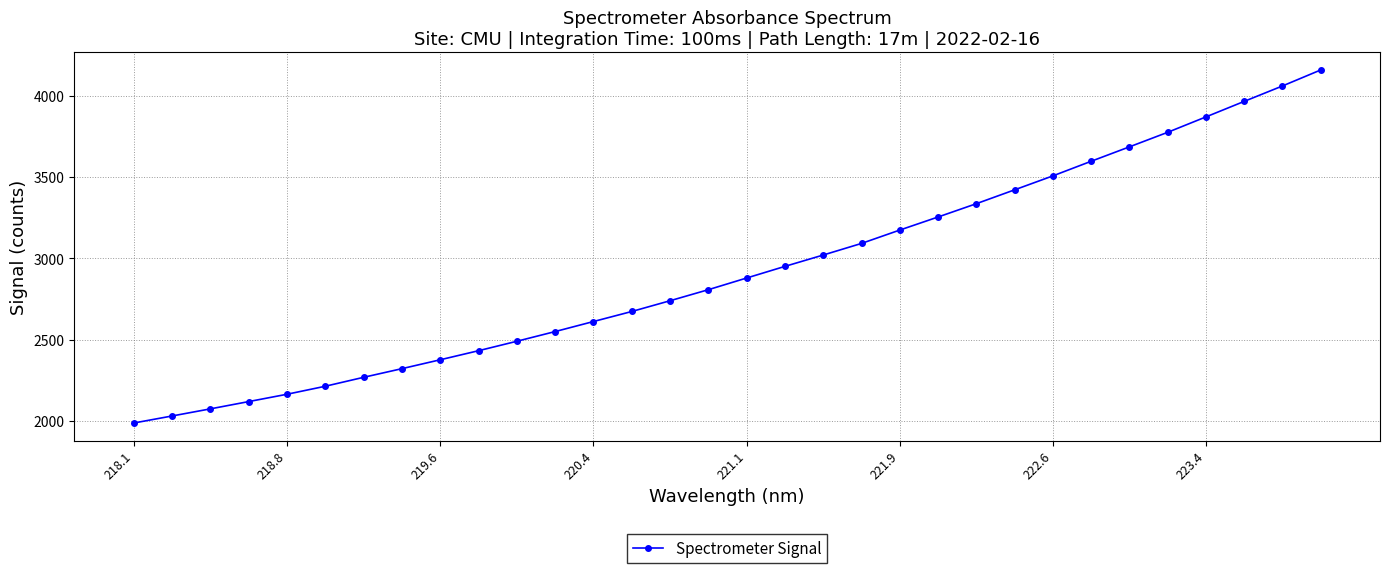

What is the smallest value displayed?

1987.8